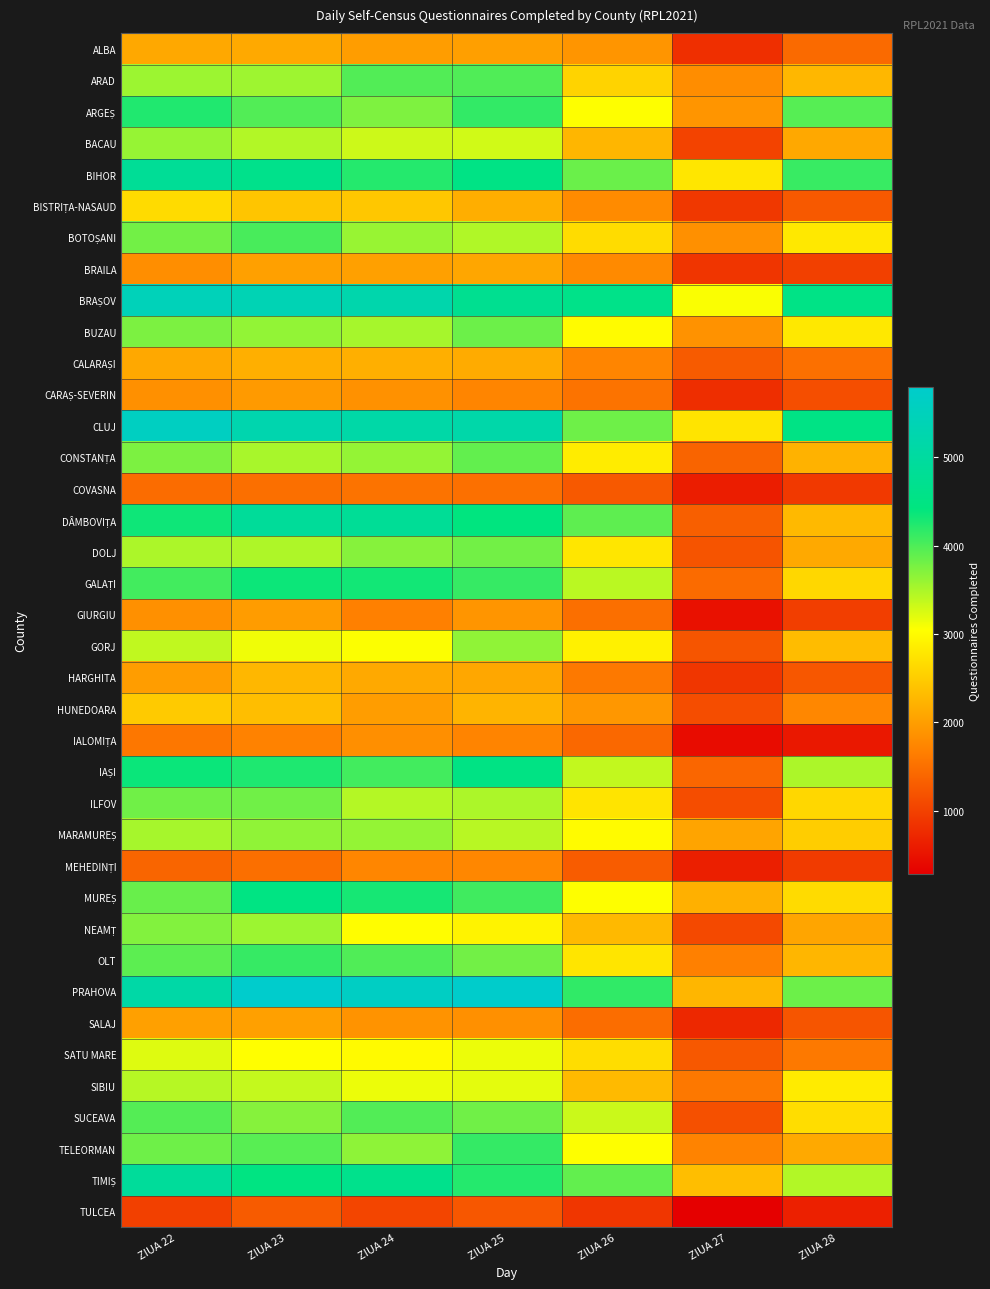

Which series changed the most between ZIUA 26 and ZIUA 28?

DÂMBOVIȚA